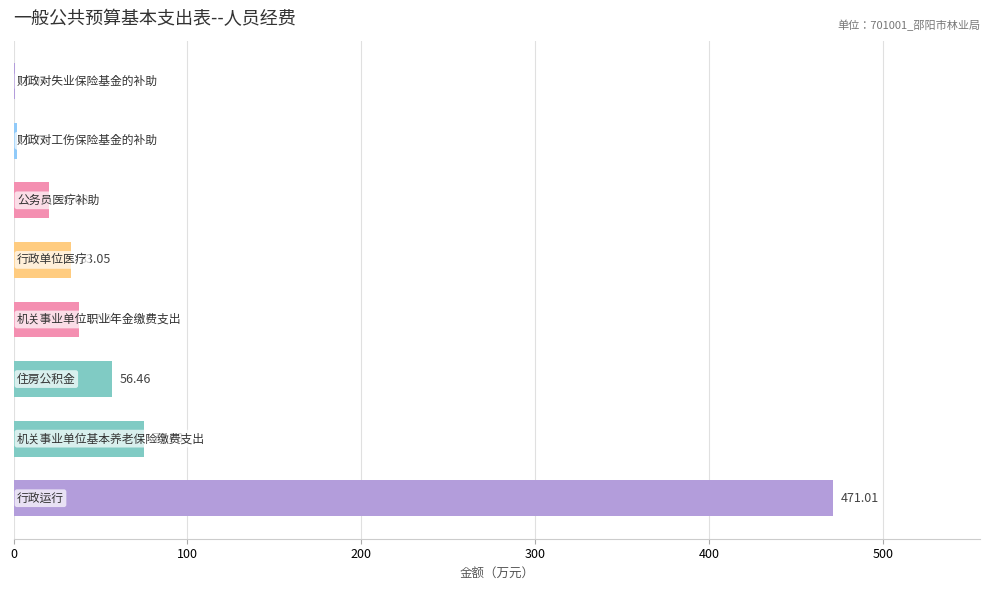

What is the sum of all values?

696.8